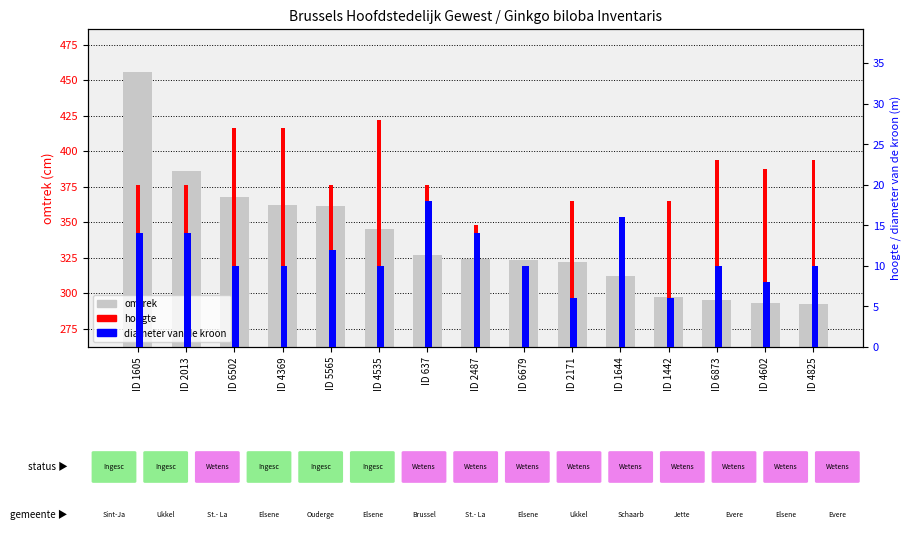

Reading left to right, extract all data points from this chart.

456	386	368	362	361	345	327	324	323	322	312	297	295	293	292